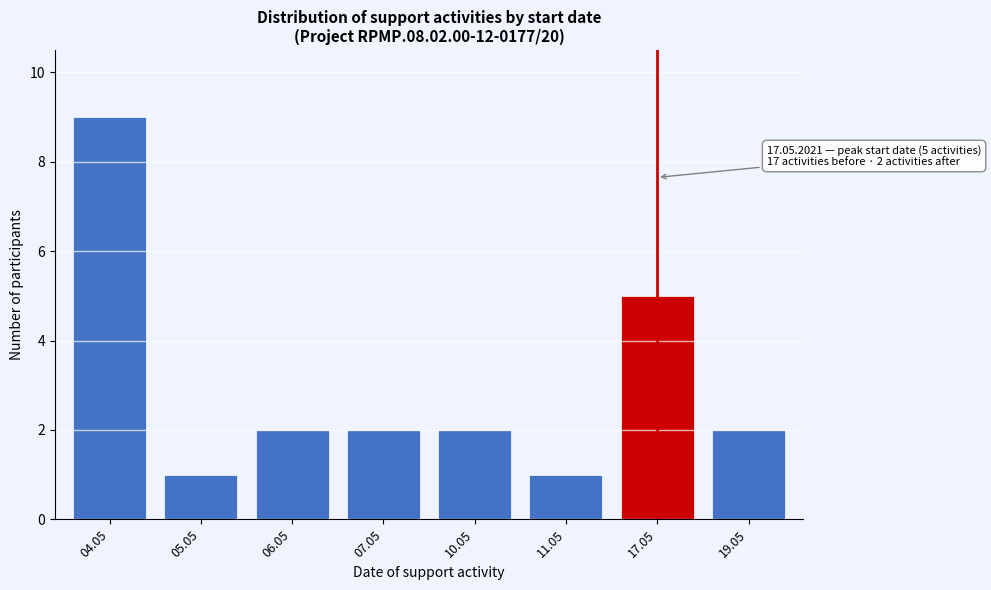

Reading right to left, what are all the values shown in this chart?

2	5	1	2	2	2	1	9